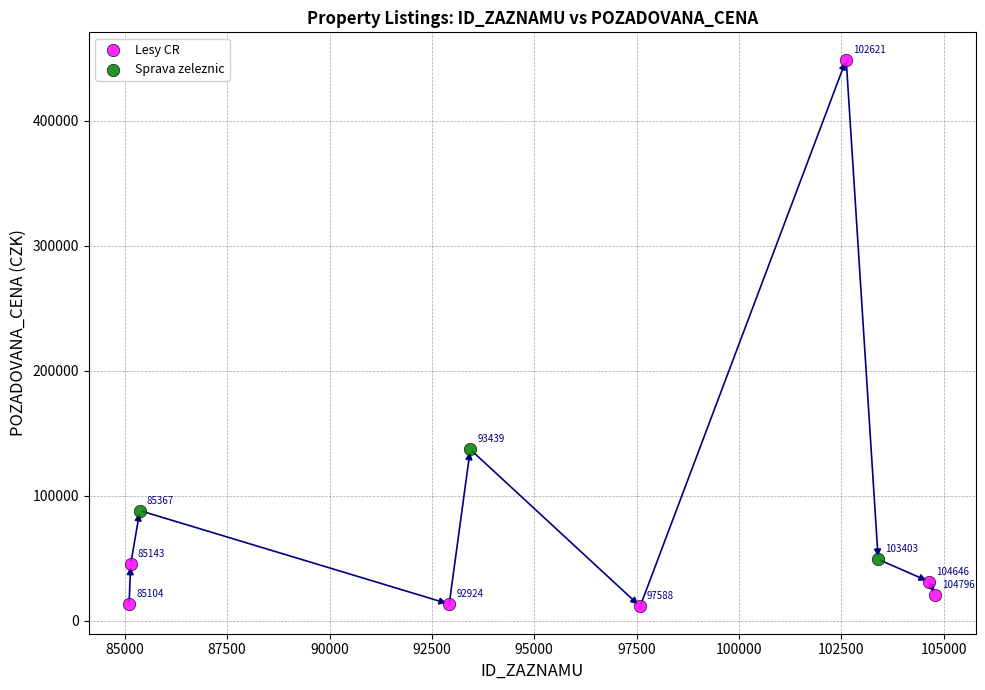

Which series contains the highest Y value?

Lesy CR